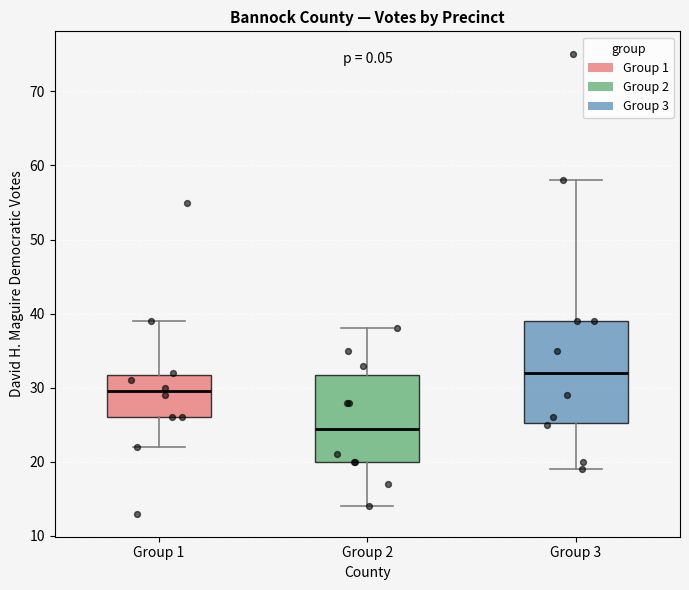

Reading left to right, transcribe this box plot: for each box, give where its median line is, the range the box spans, and where its two whiskers end, as read against the y-axis. The values are not printed on the chart, so give them approximately, as read against the axis.

Group 1: median 30, box 26 to 32, whiskers 22 to 39
Group 2: median 25, box 20 to 32, whiskers 14 to 38
Group 3: median 32, box 25 to 39, whiskers 19 to 58